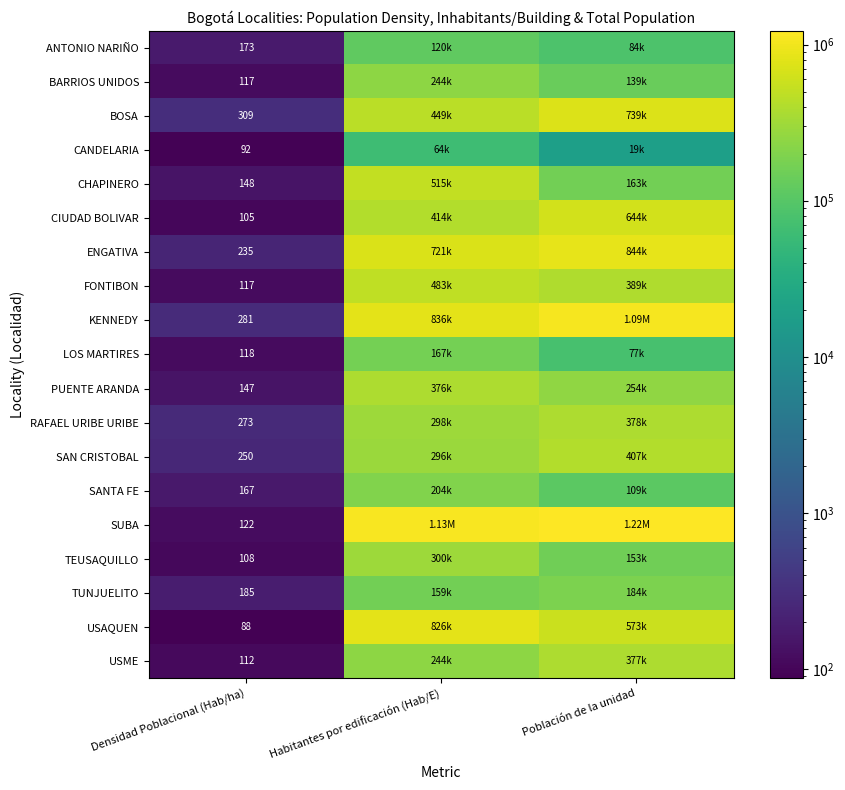

Between Habitantes por edificación (Hab/E) and Población de la unidad, which is larger?

Habitantes por edificación (Hab/E)